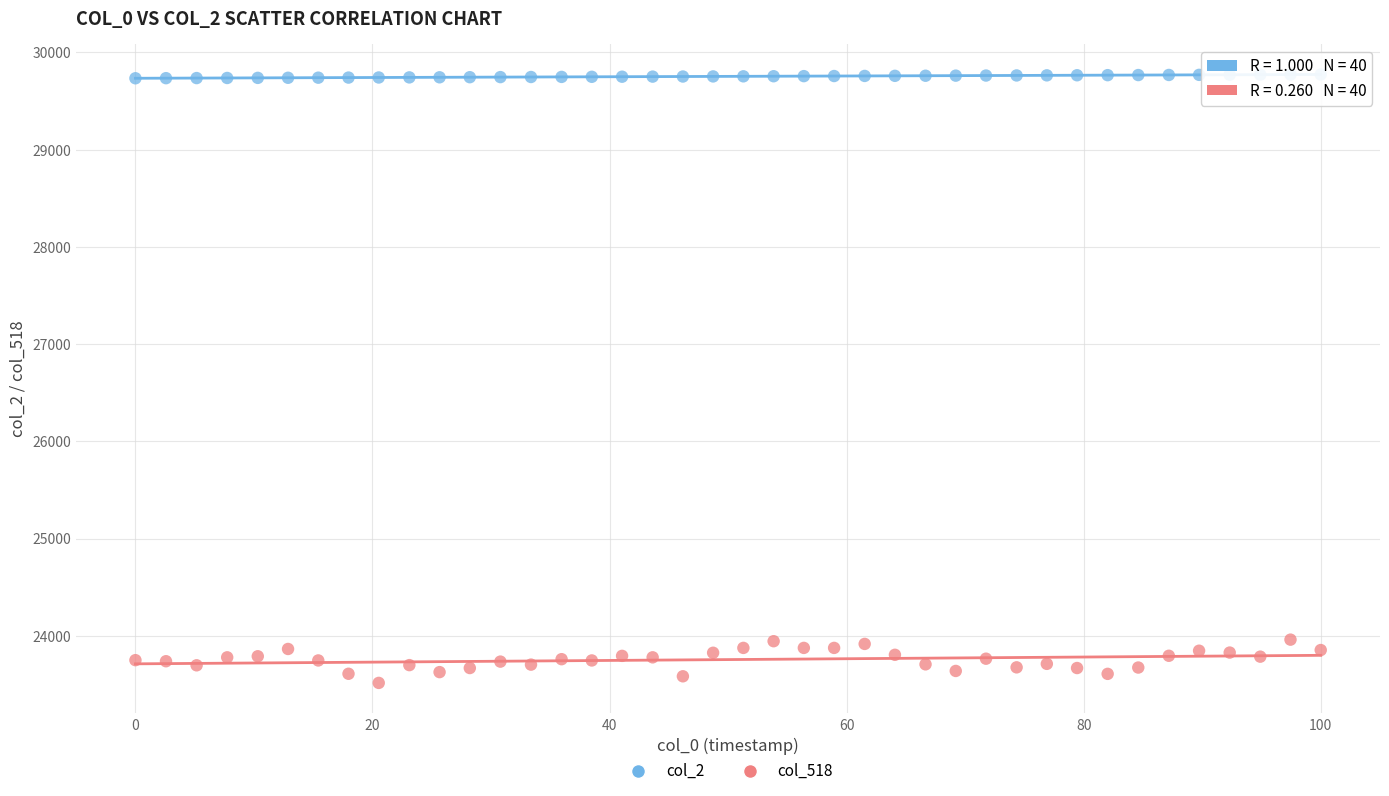

Across all data points, what is the range of Y values (max minus min)?

6258